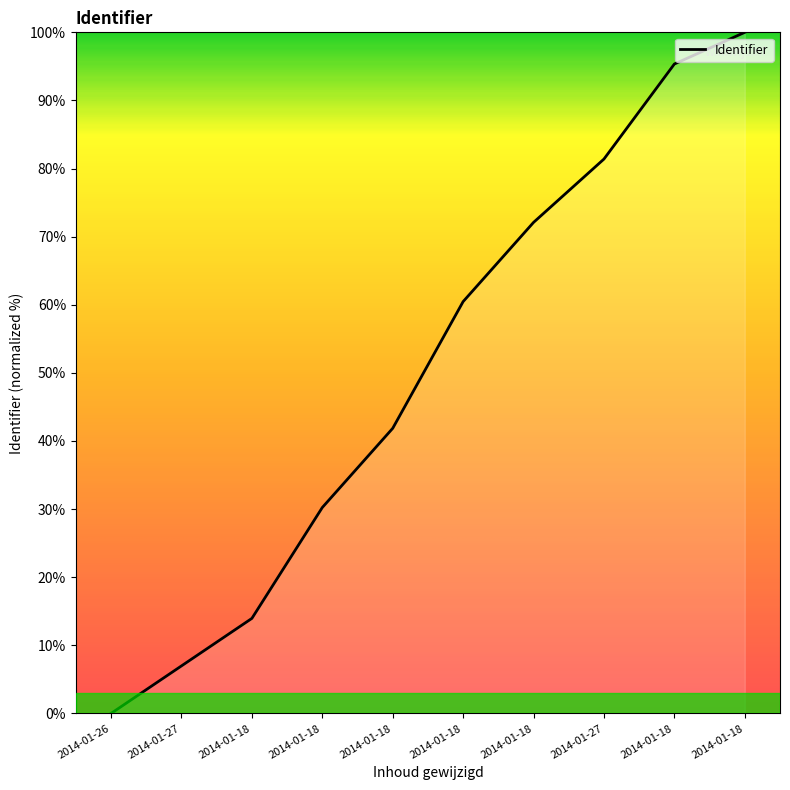

Reading left to right, what are all the values shown in this chart?

2014-01-26=0.0	2014-01-27=7.0	2014-01-18=14.0	2014-01-18=30.2	2014-01-18=41.9	2014-01-18=60.5	2014-01-18=72.1	2014-01-27=81.4	2014-01-18=95.3	2014-01-18=100.0